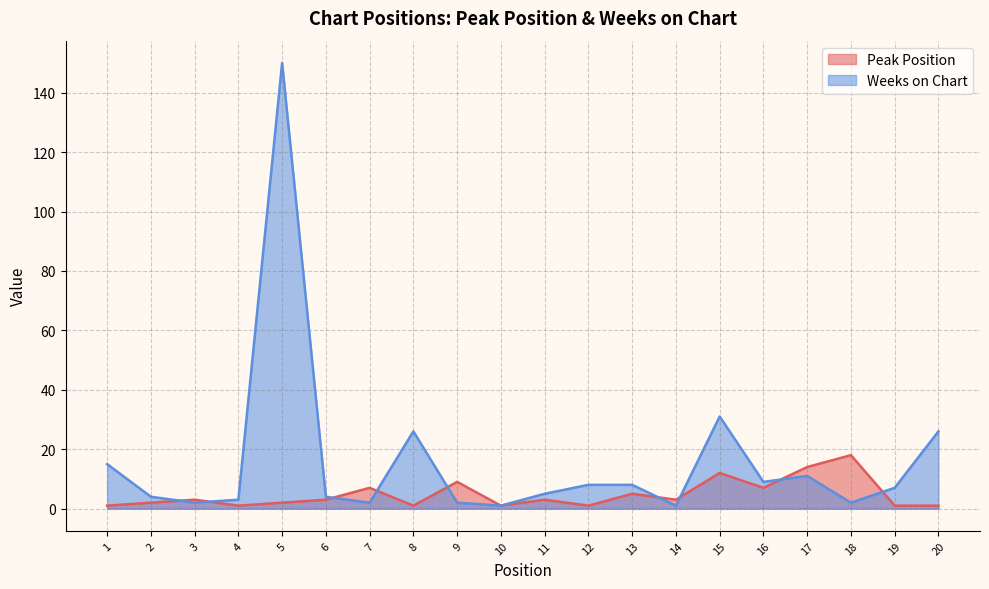

At which label does Weeks on Chart reach its peak?

5